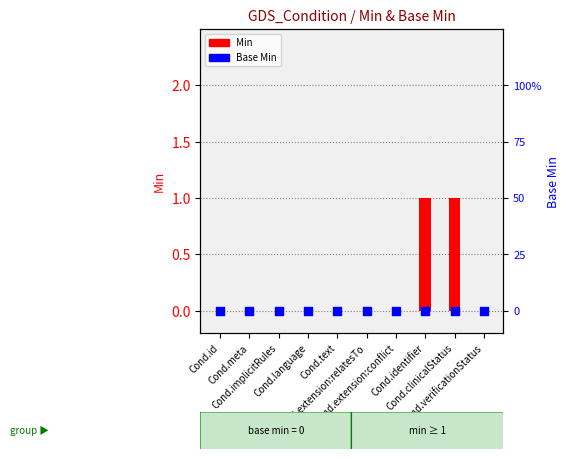

Which series reaches the minimum Y coordinate?

Min